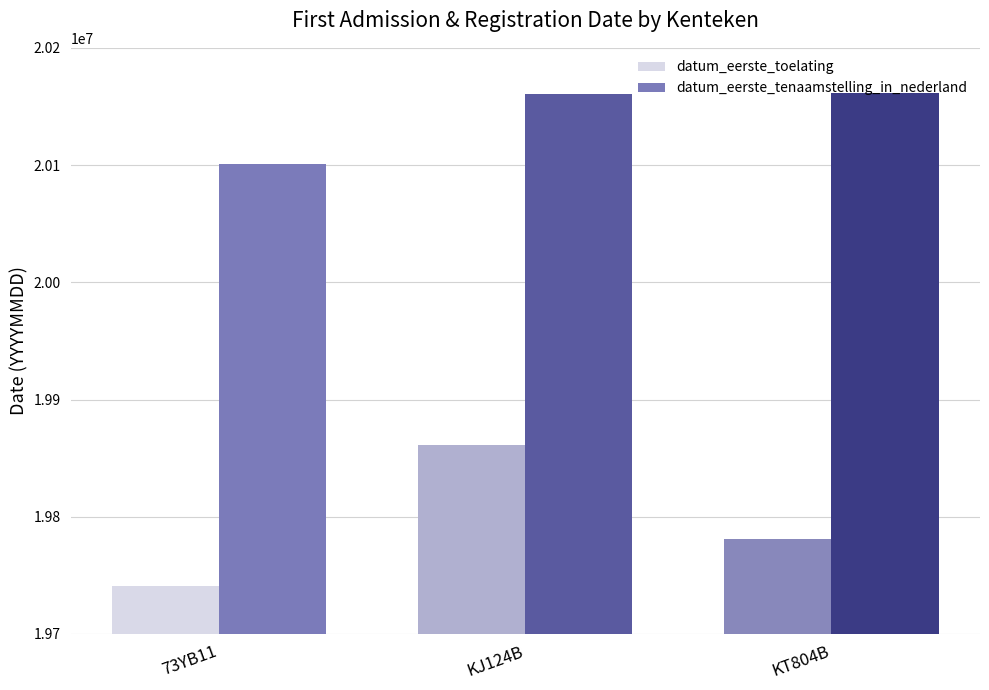

Where is datum_eerste_toelating nearest to the value 19801120?

KT804B